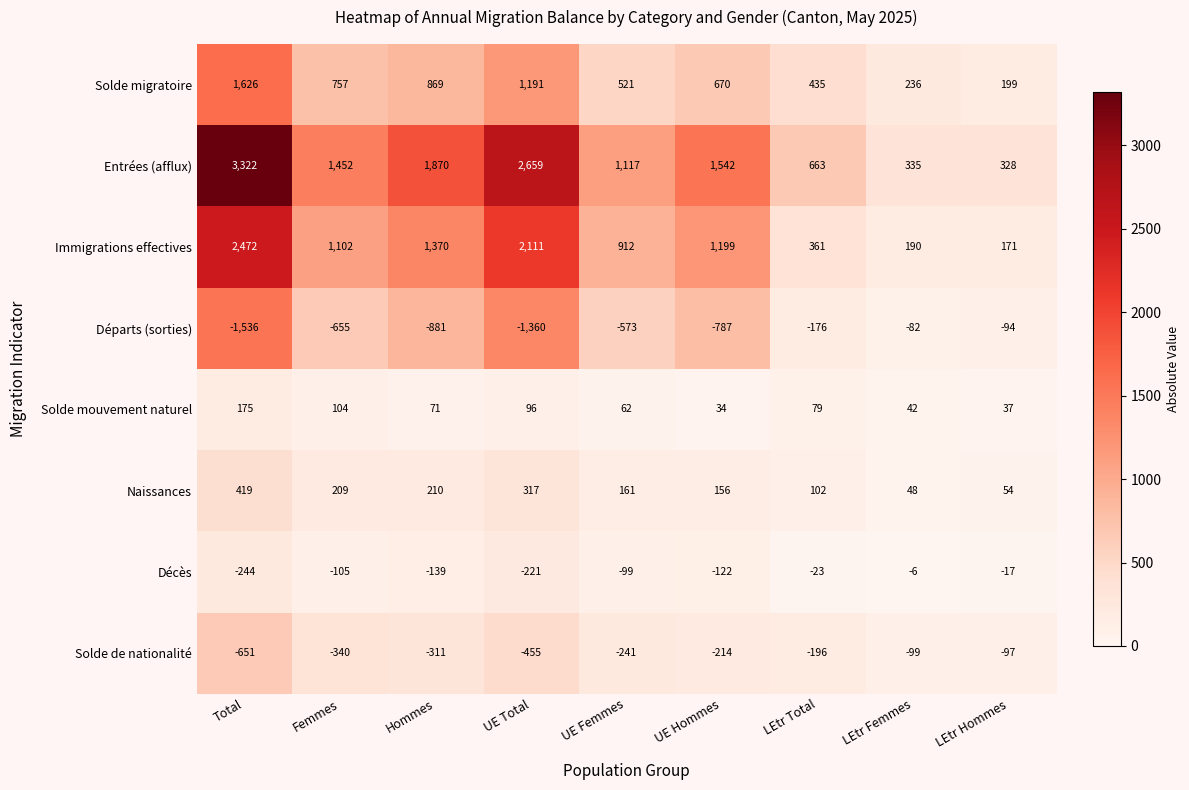

Which series has the largest range (max minus min)?

Entrées (afflux)